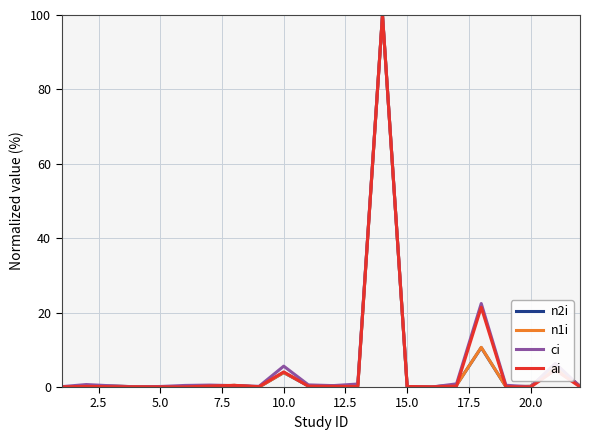

What is the greatest value displayed?

100.0